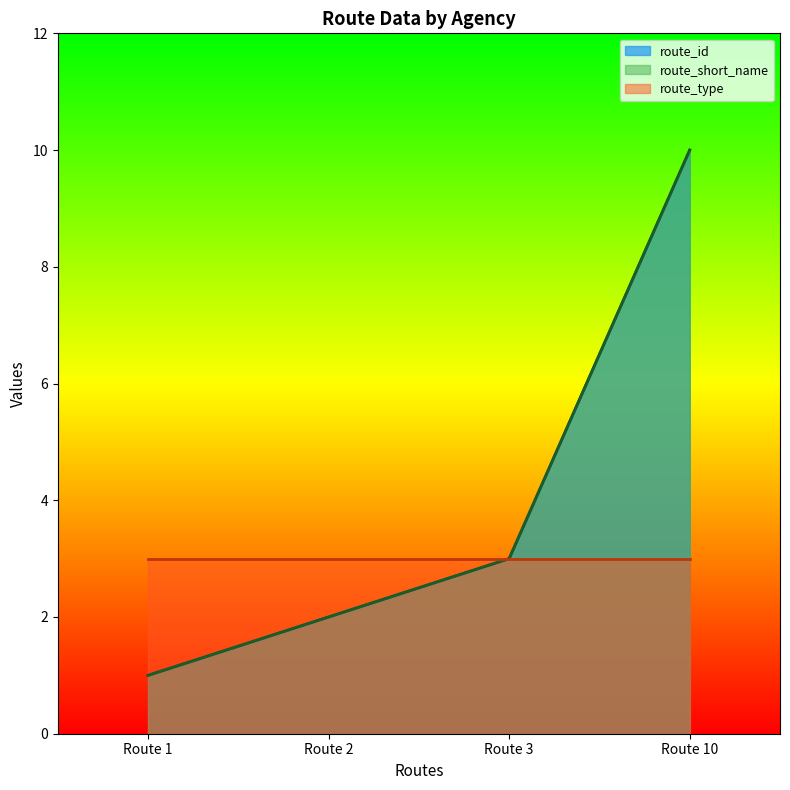

The value of route_id at Route 2 is 2. True or false?

True